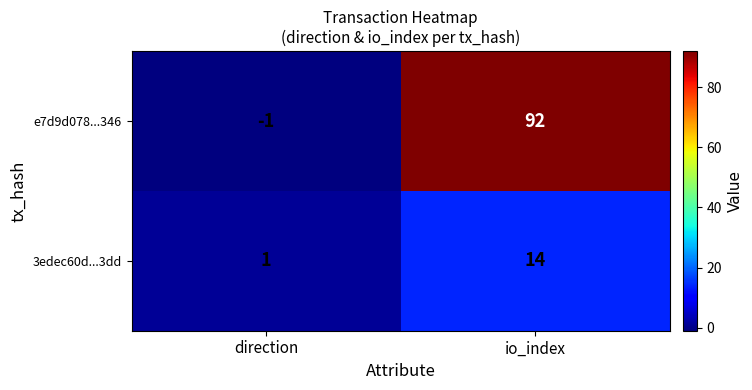

What is the average value of the 3edec60d...3dd series?

8